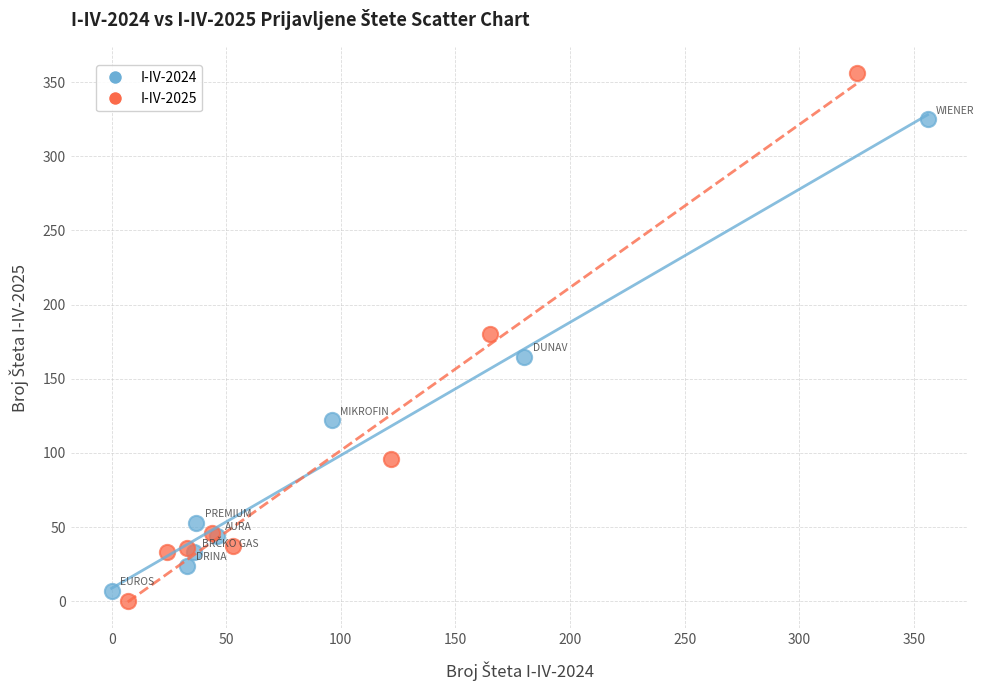

Which series has the largest Y range (max minus min)?

I-IV-2025